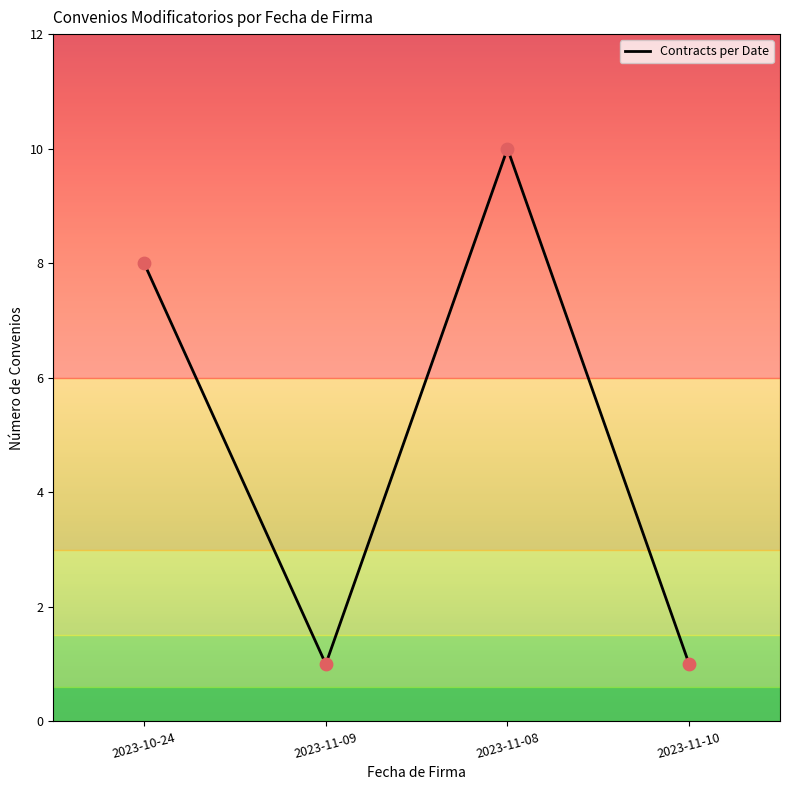

What is the ratio of the value at 2023-11-08 to the value at 2023-11-09?

10.0